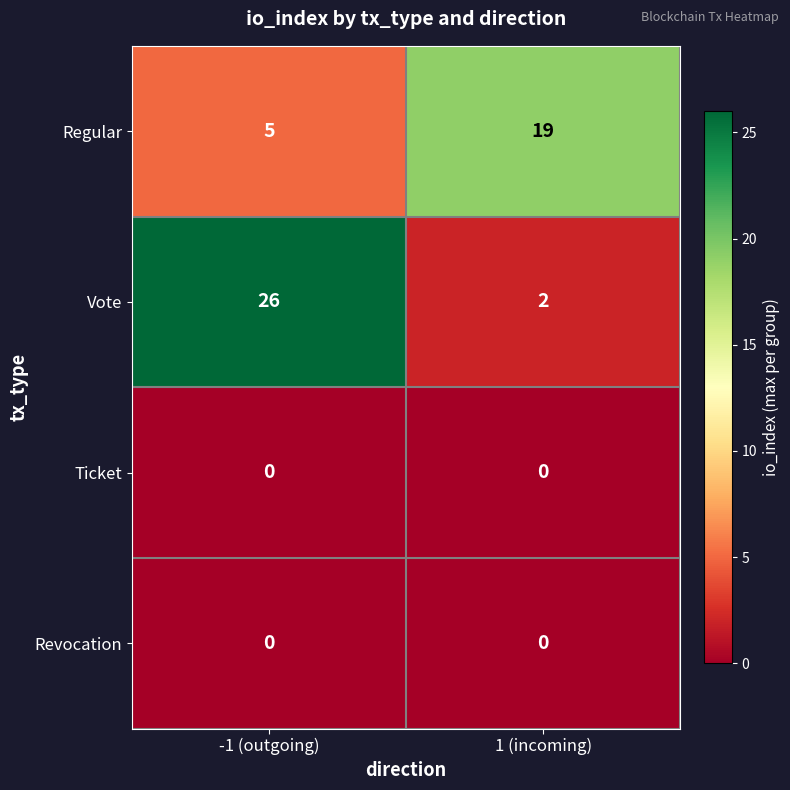

At which category is the sum across all series the highest?

-1 (outgoing)